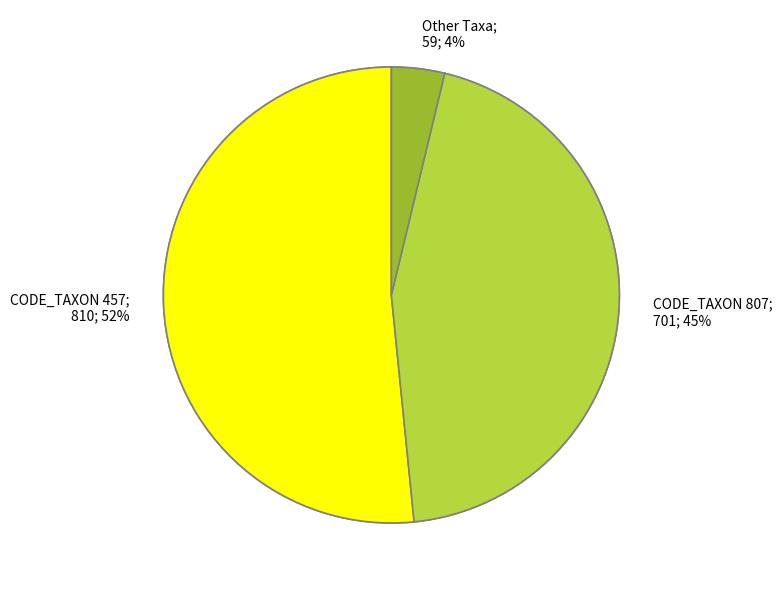

Is there a majority slice in this chart?

No